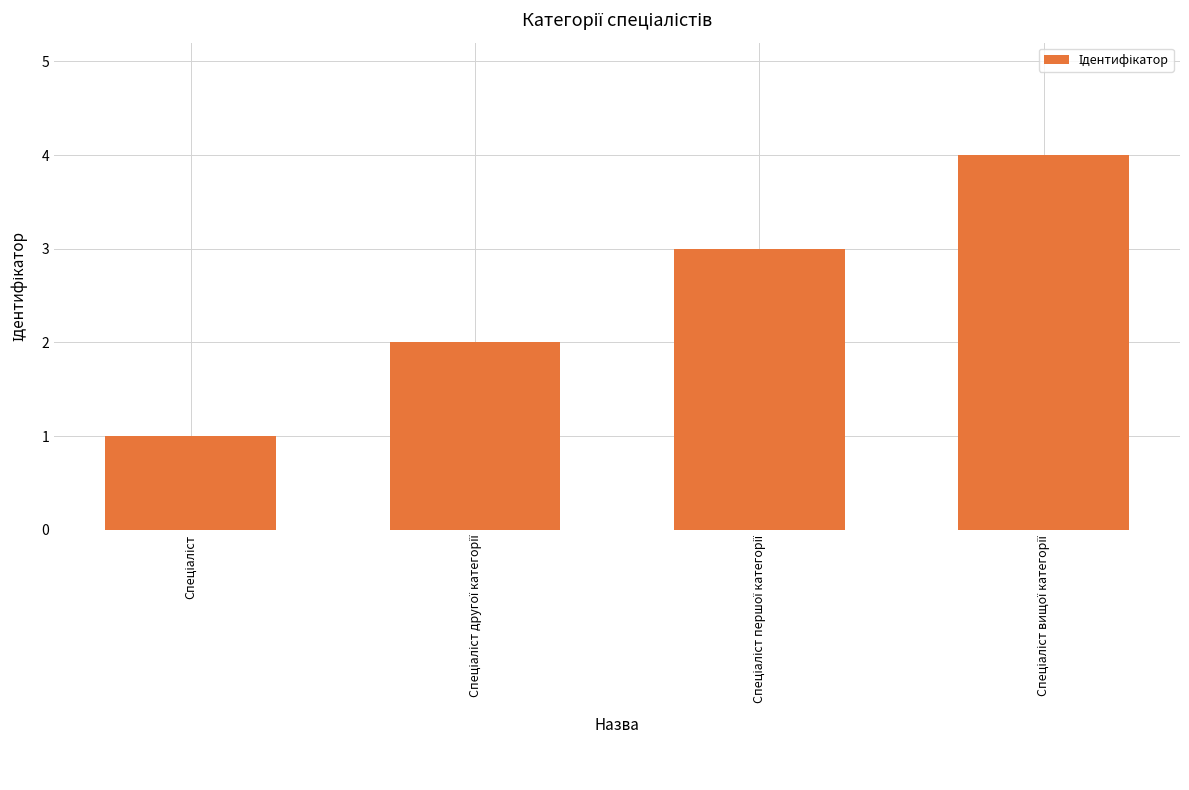

What is the maximum value shown in the chart?

4